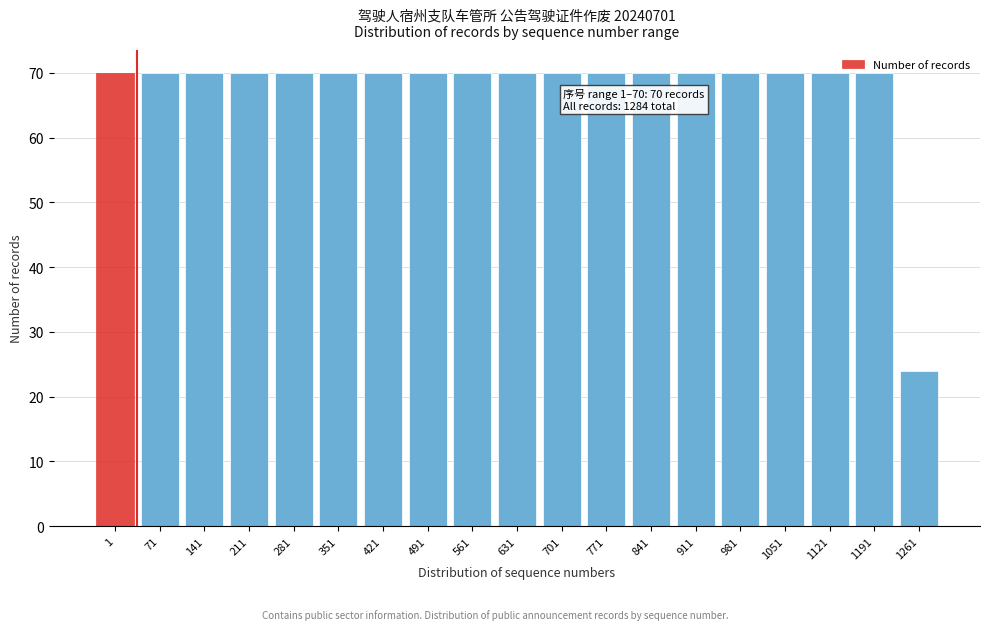

What is the smallest value displayed?

24